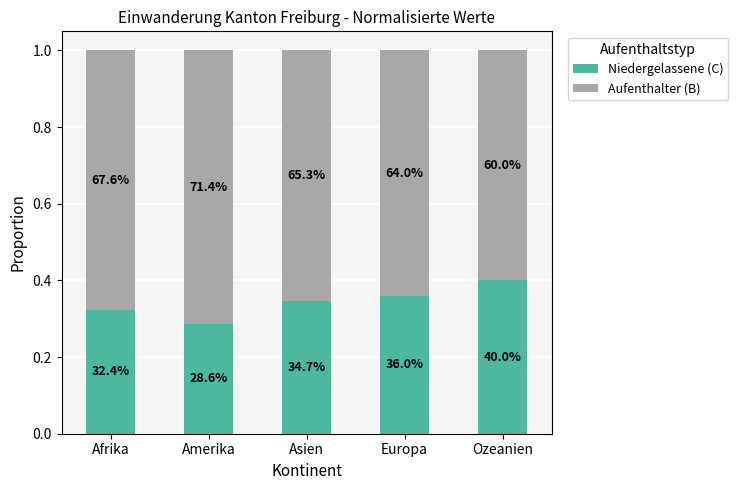

At which category is the sum across all series the highest?

Afrika